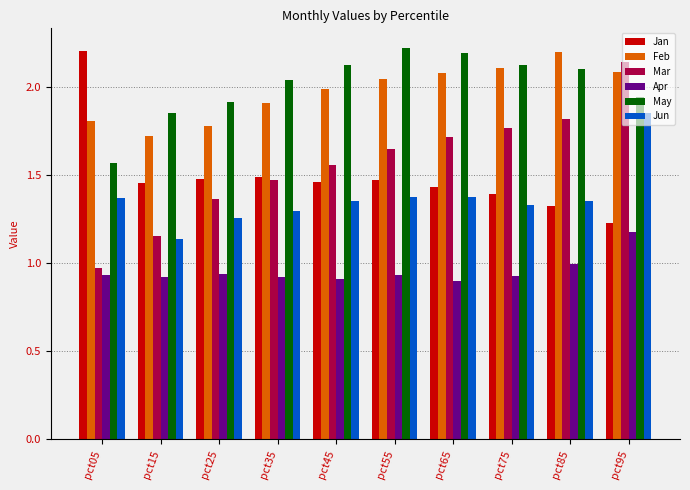

What is the sum of all Feb values?

19.7